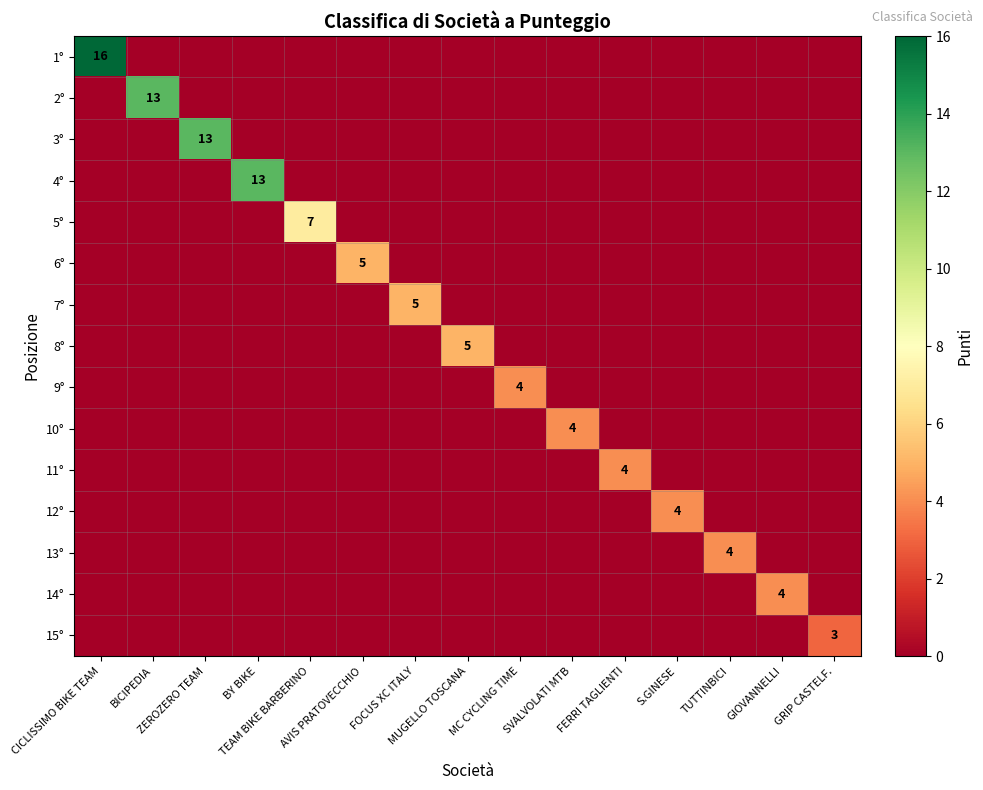

Where is 13° nearest to the value 2?

CICLISSIMO BIKE TEAM